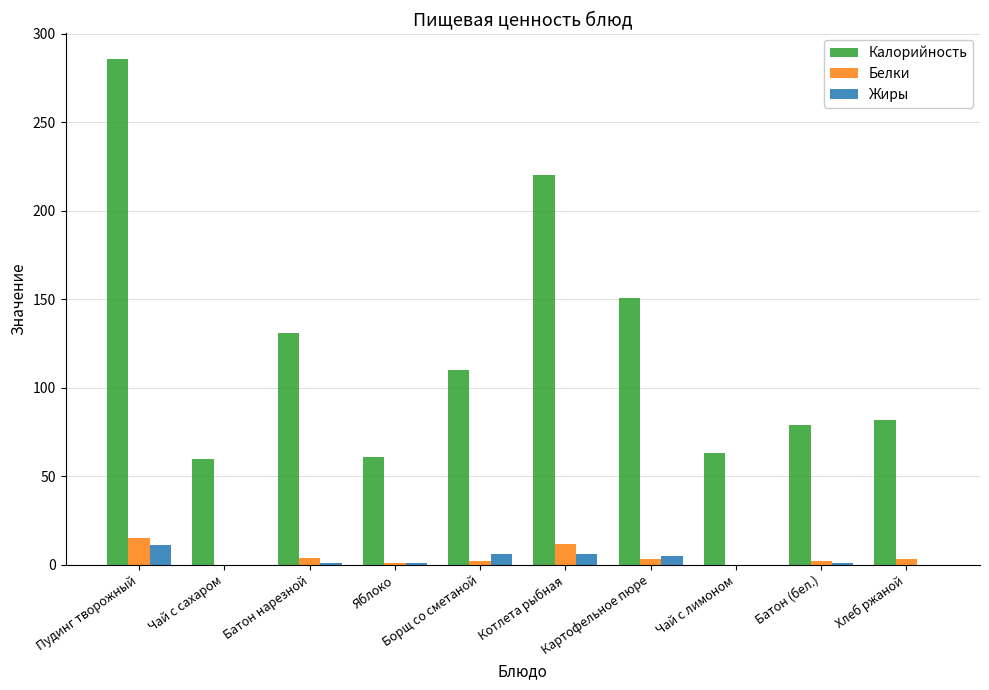

Is it true that Калорийность equals 29 at Батон (бел.)?

False